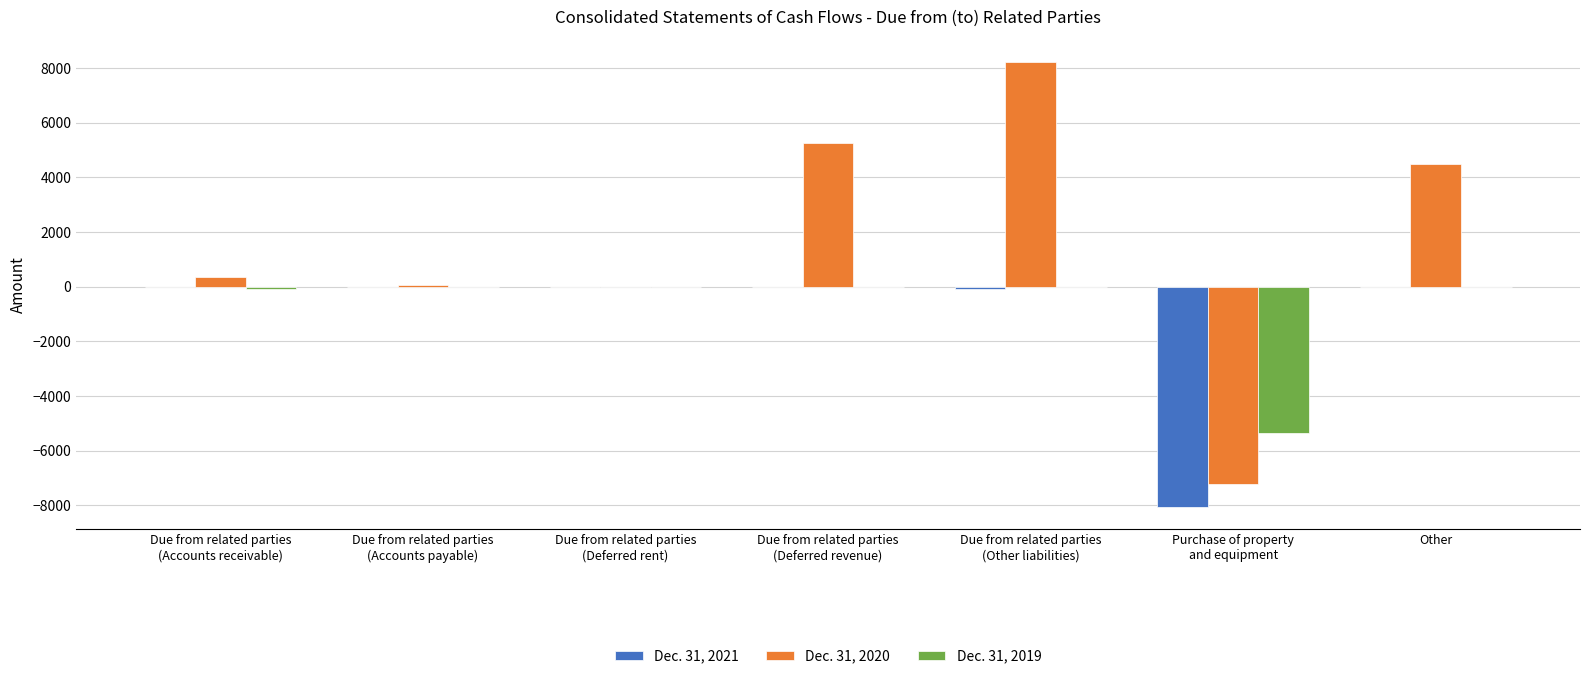

How many groups of bars are there?

7